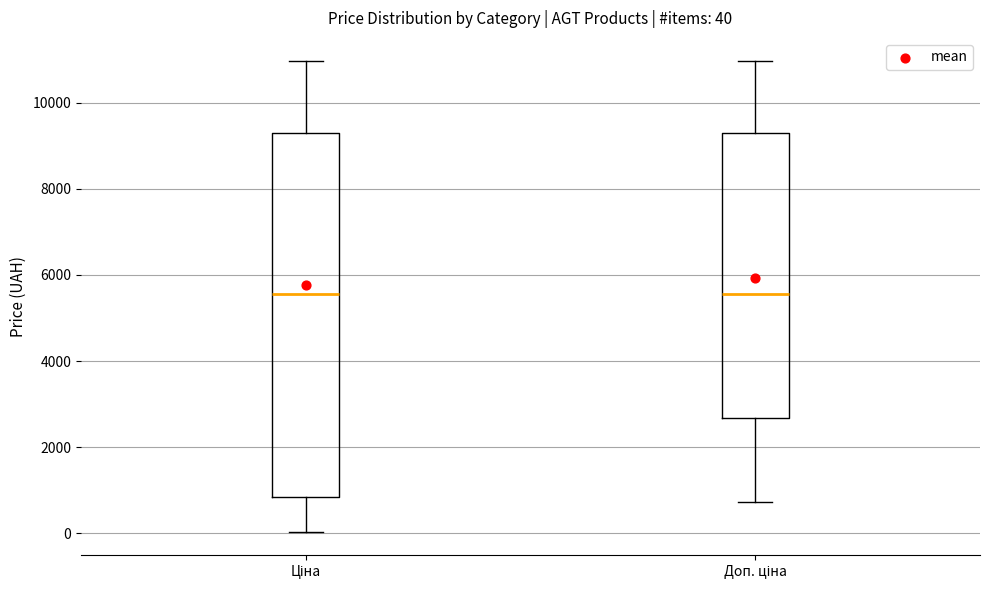

Comparing the boxes themselves (not the whiskers), which one is the tallest?

Ціна